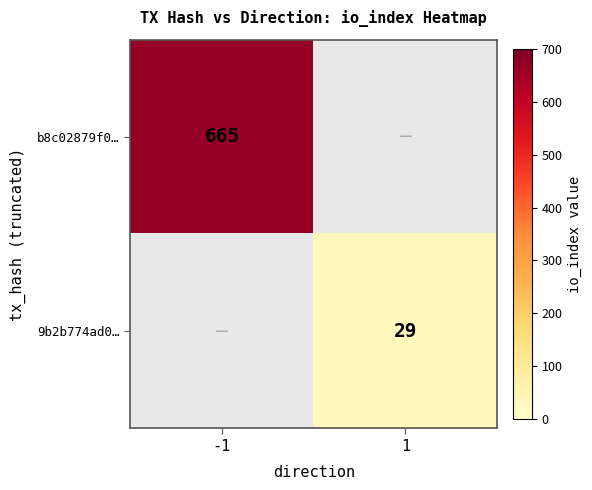

The 9b2b774ad0… series shows 15 at 1. True or false?

False